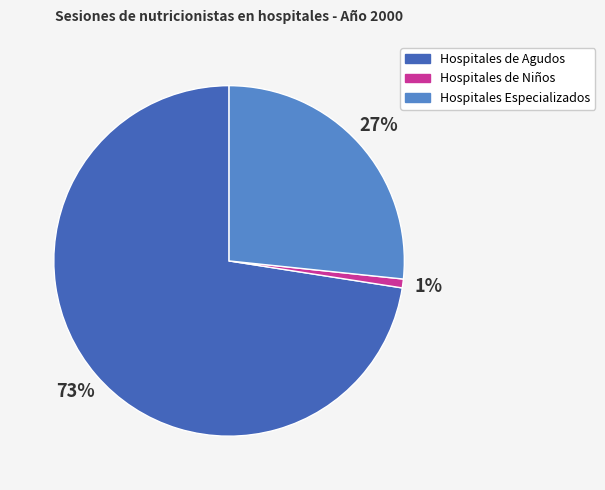

Is there a majority slice in this chart?

Yes